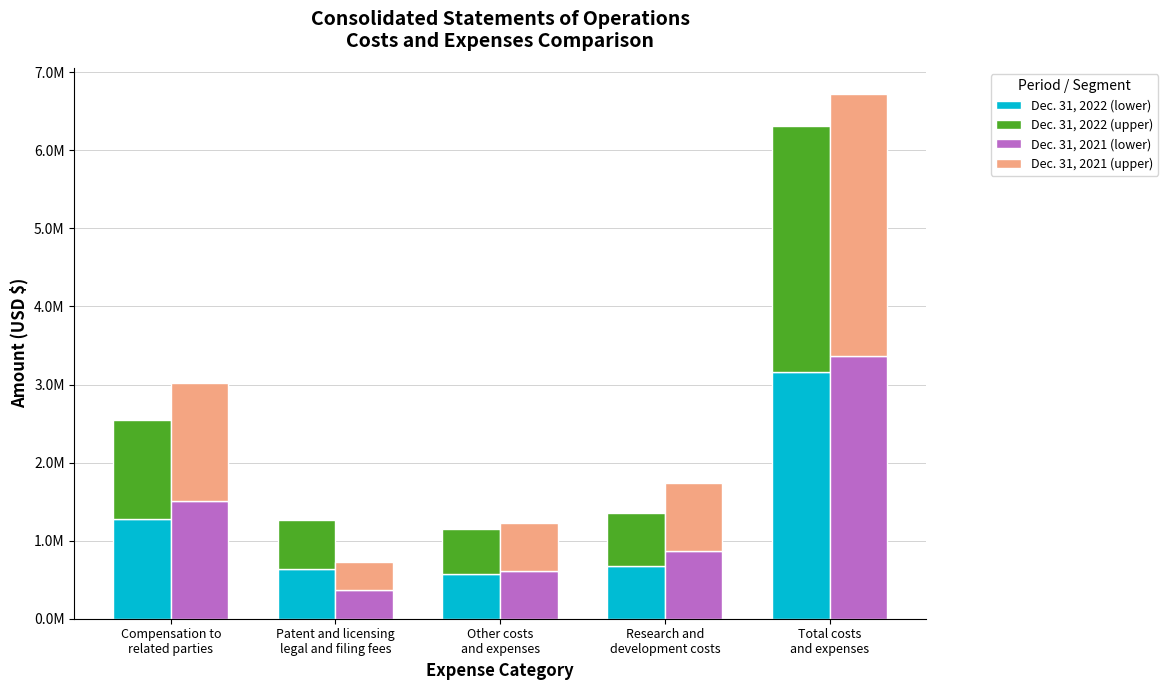

Reading left to right, extract all data points from this chart.

Dec. 31, 2022 (lower): Compensation to
related parties=1273807.5	Patent and licensing
legal and filing fees=634154.0	Other costs
and expenses=573144.5	Research and
development costs=674634.5	Total costs
and expenses=3155740.5
Dec. 31, 2022 (upper): Compensation to
related parties=1273807.5	Patent and licensing
legal and filing fees=634154.0	Other costs
and expenses=573144.5	Research and
development costs=674634.5	Total costs
and expenses=3155740.5
Dec. 31, 2021 (lower): Compensation to
related parties=1512056.5	Patent and licensing
legal and filing fees=364585.5	Other costs
and expenses=615192.5	Research and
development costs=868388.0	Total costs
and expenses=3360222.5
Dec. 31, 2021 (upper): Compensation to
related parties=1512056.5	Patent and licensing
legal and filing fees=364585.5	Other costs
and expenses=615192.5	Research and
development costs=868388.0	Total costs
and expenses=3360222.5